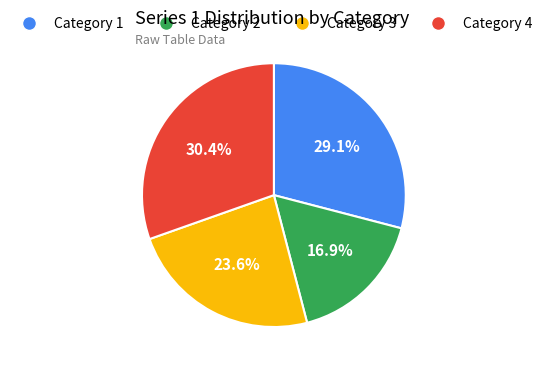

To the nearest percent, what is the average slice percentage?

25%